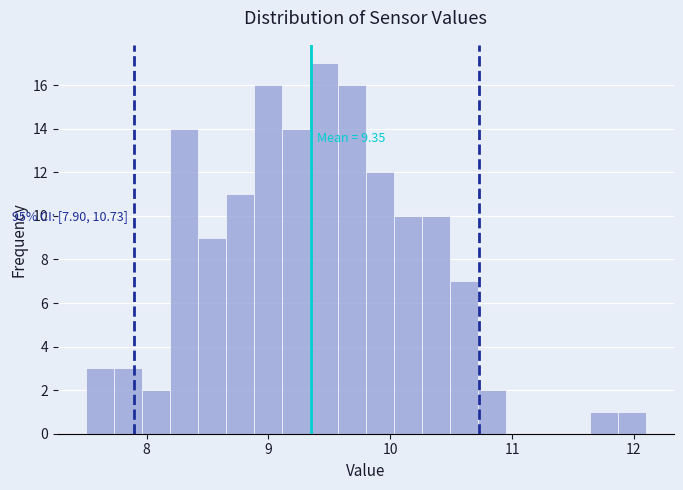

Around what value on the x-axis is the tallest bar? Give the approximate position of its centre, as read against the axis.

9.5